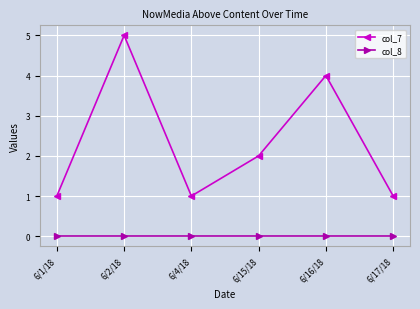

Where is col_7 nearest to the value 3?

6/15/18